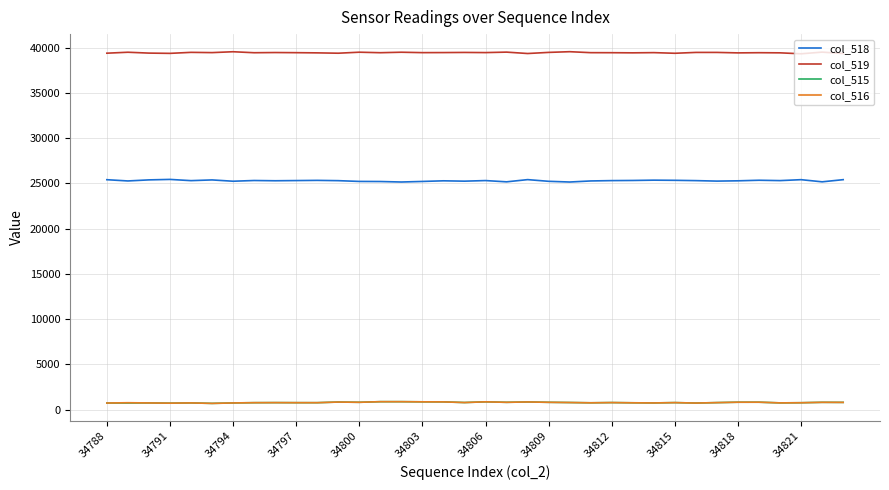

What is the sum of all col_515 values?

28802